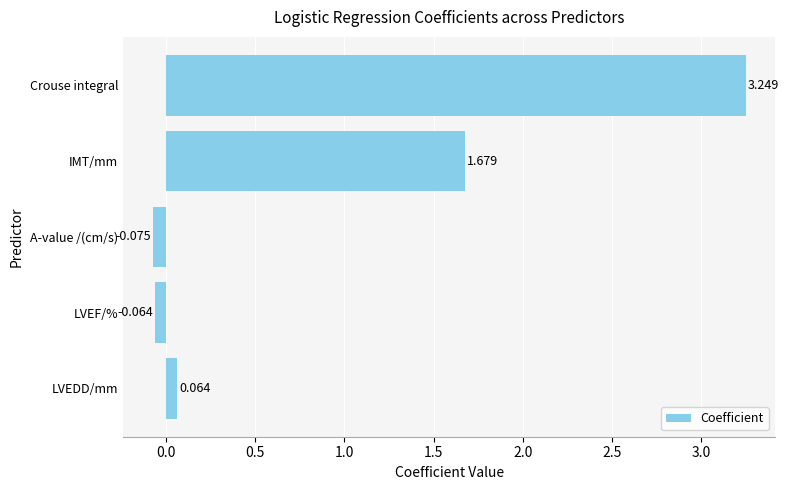

Between A-value /(cm/s) and LVEDD/mm, which is larger?

LVEDD/mm